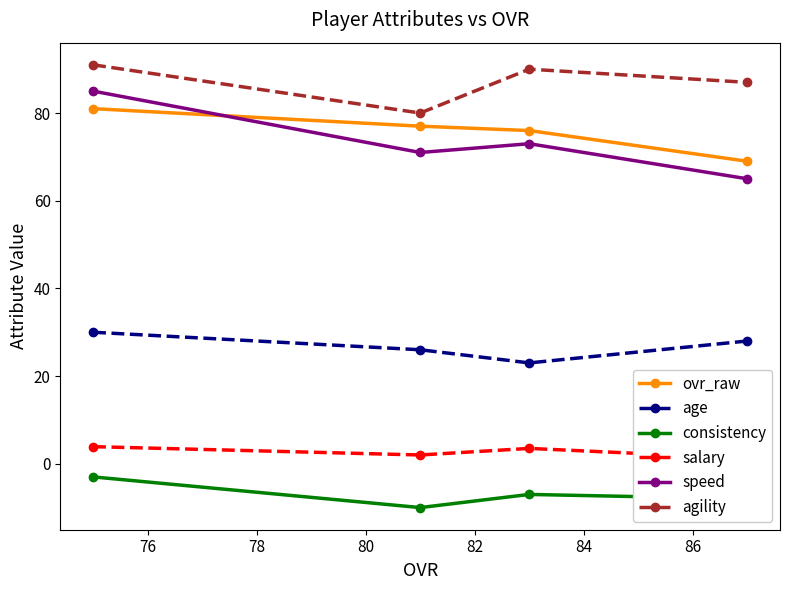

What is the value of the agility point at the 2nd from the left?

80